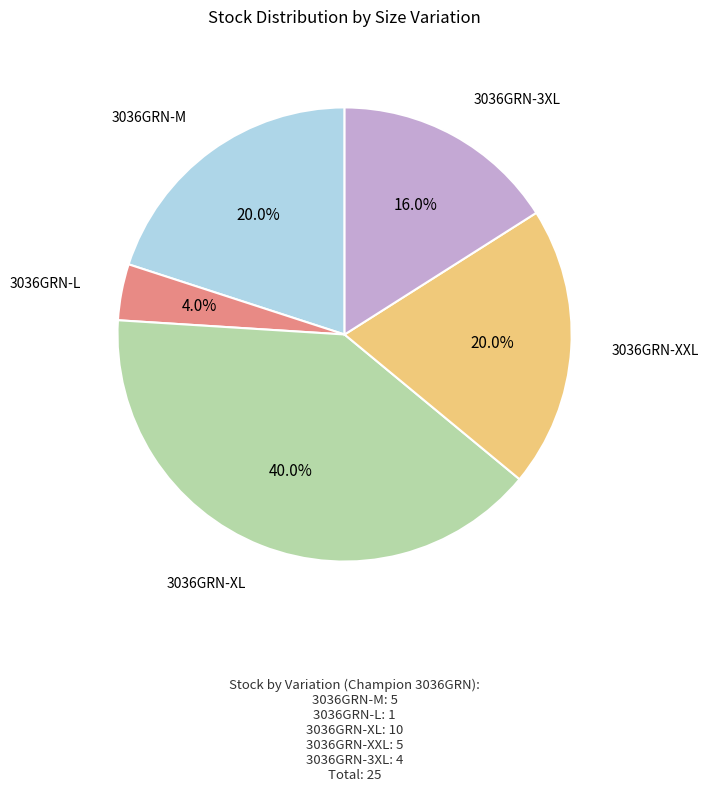

Does any single category account for the majority?

No